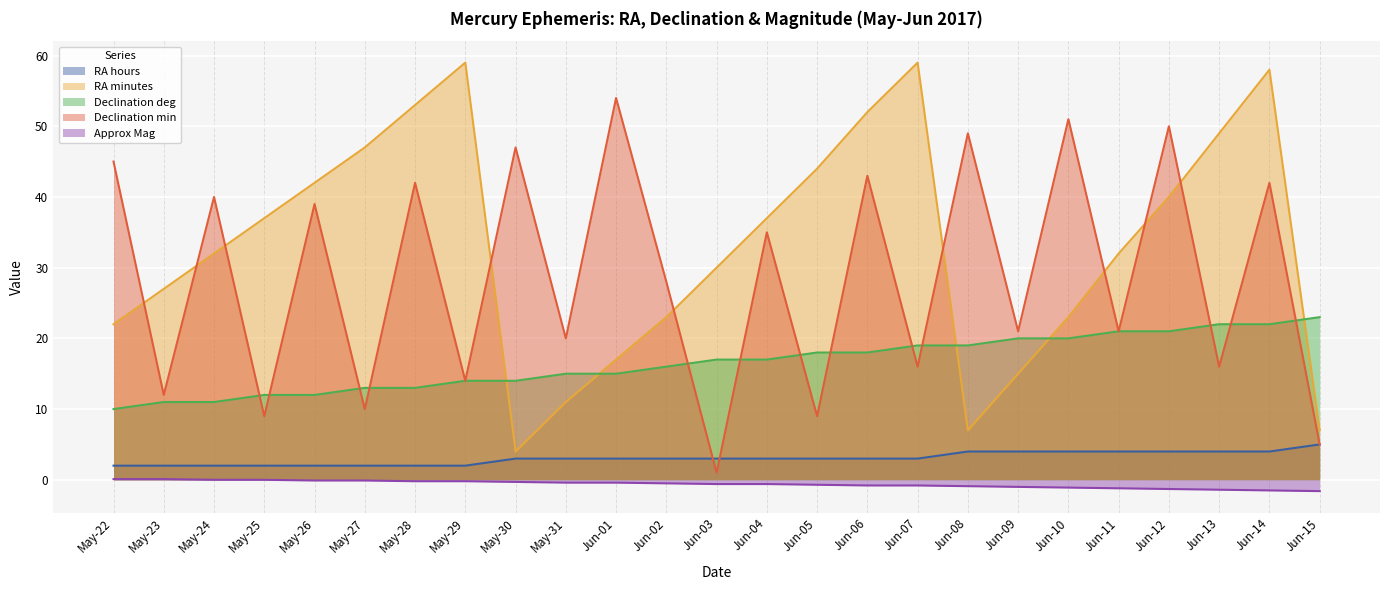

List the labels in order of RA hours value, smallest first.

May-22, May-23, May-24, May-25, May-26, May-27, May-28, May-29, May-30, May-31, Jun-01, Jun-02, Jun-03, Jun-04, Jun-05, Jun-06, Jun-07, Jun-08, Jun-09, Jun-10, Jun-11, Jun-12, Jun-13, Jun-14, Jun-15